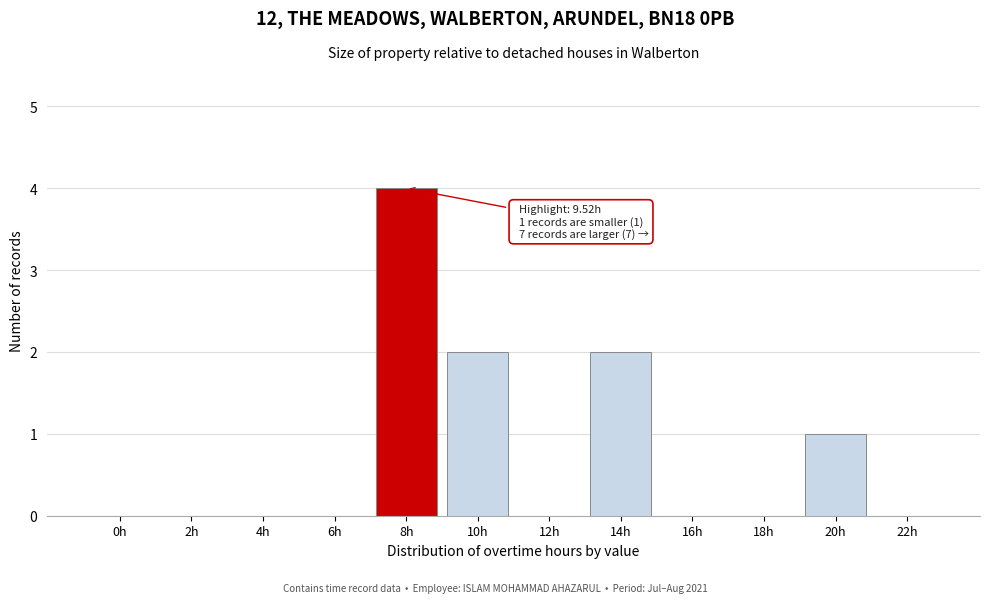

Reading right to left, extract all data points from this chart.

22h=0	20h=1	18h=0	16h=0	14h=2	12h=0	10h=2	8h=4	6h=0	4h=0	2h=0	0h=0